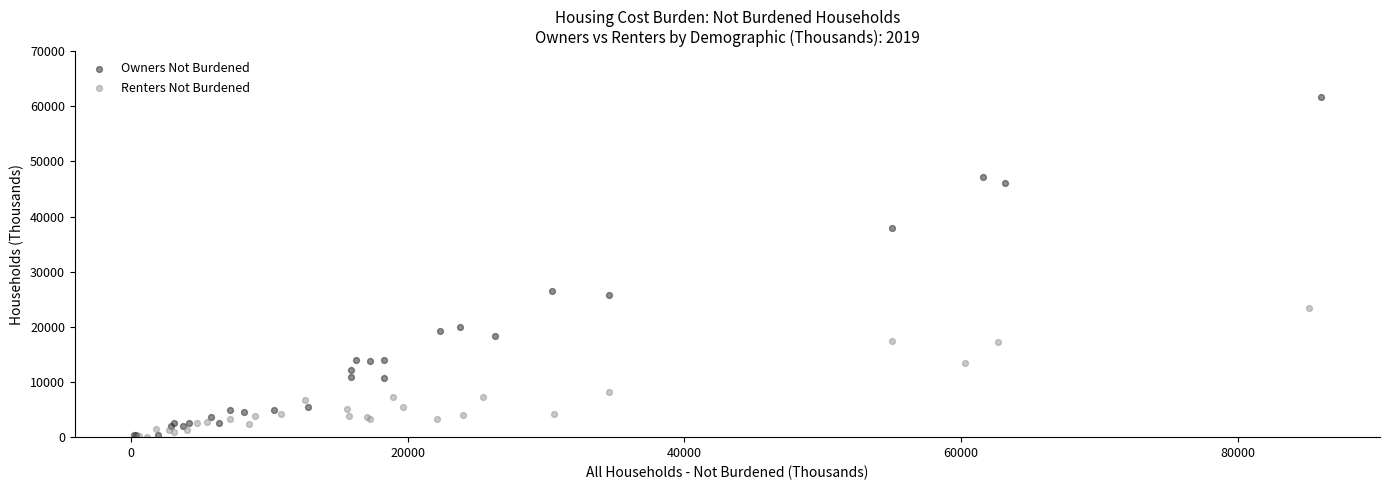

Which series has the widest spread of Y values?

Owners Not Burdened